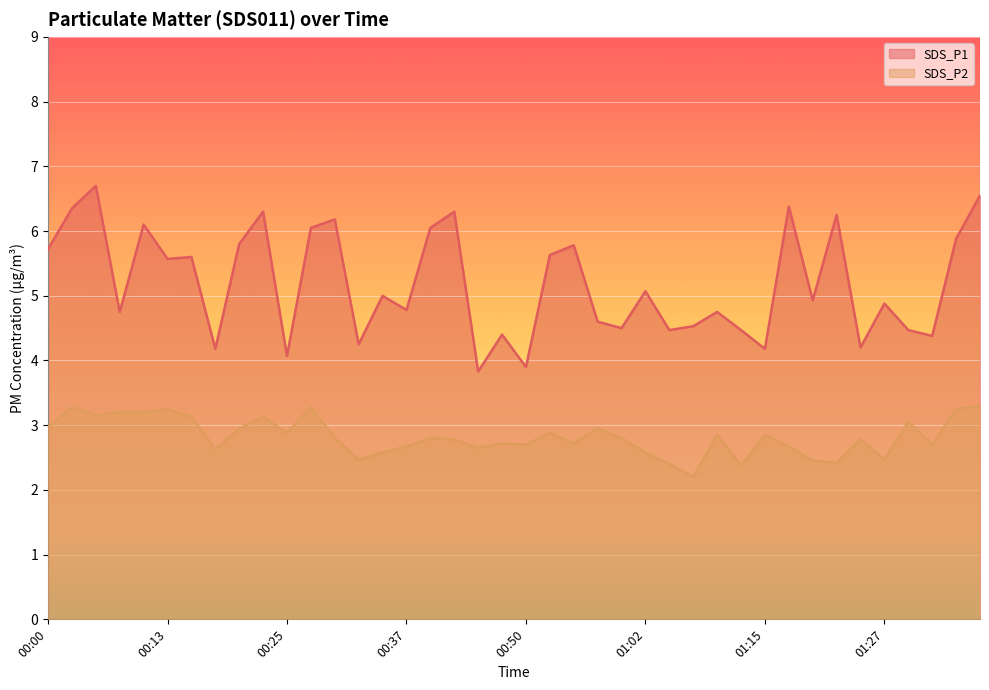

How many interior local valleys does the SDS_P2 series have?

12